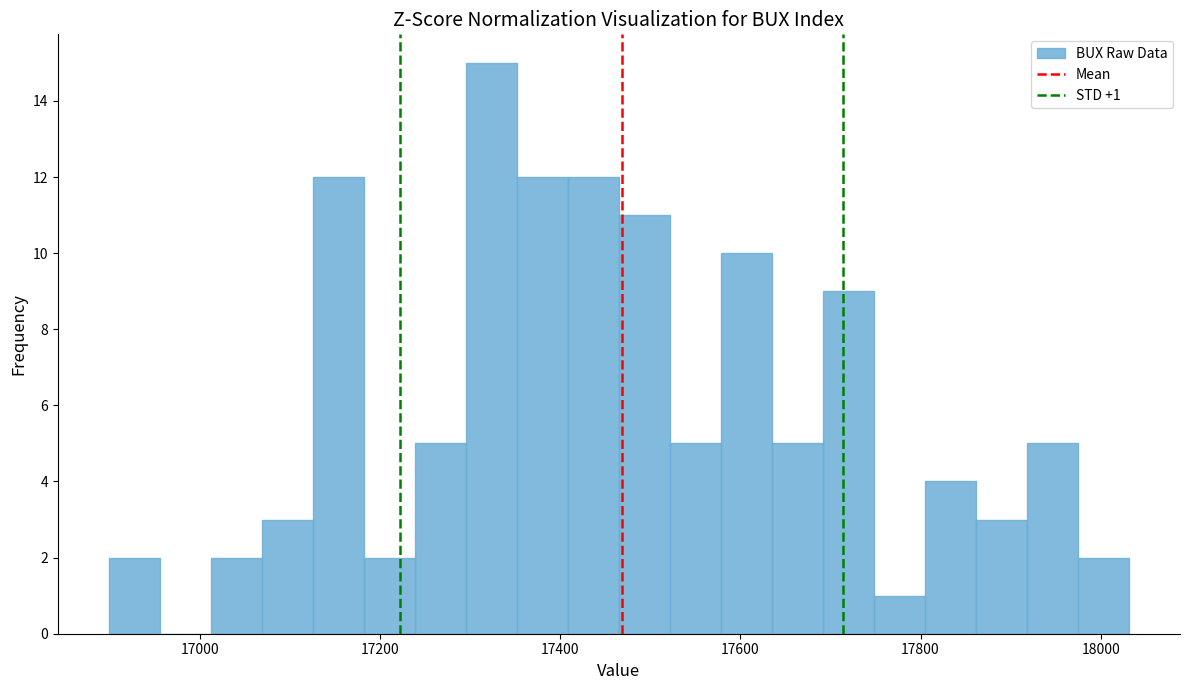

Around what value on the x-axis is the tallest bar? Give the approximate position of its centre, as read against the axis.

17320